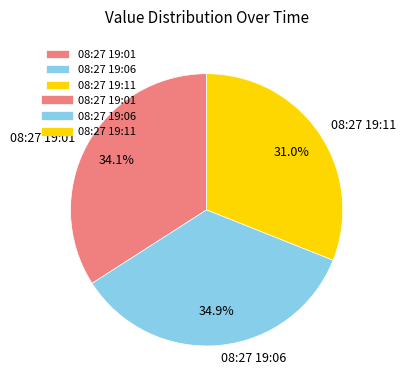

Which category has the smallest portion of the pie?

08:27 19:11